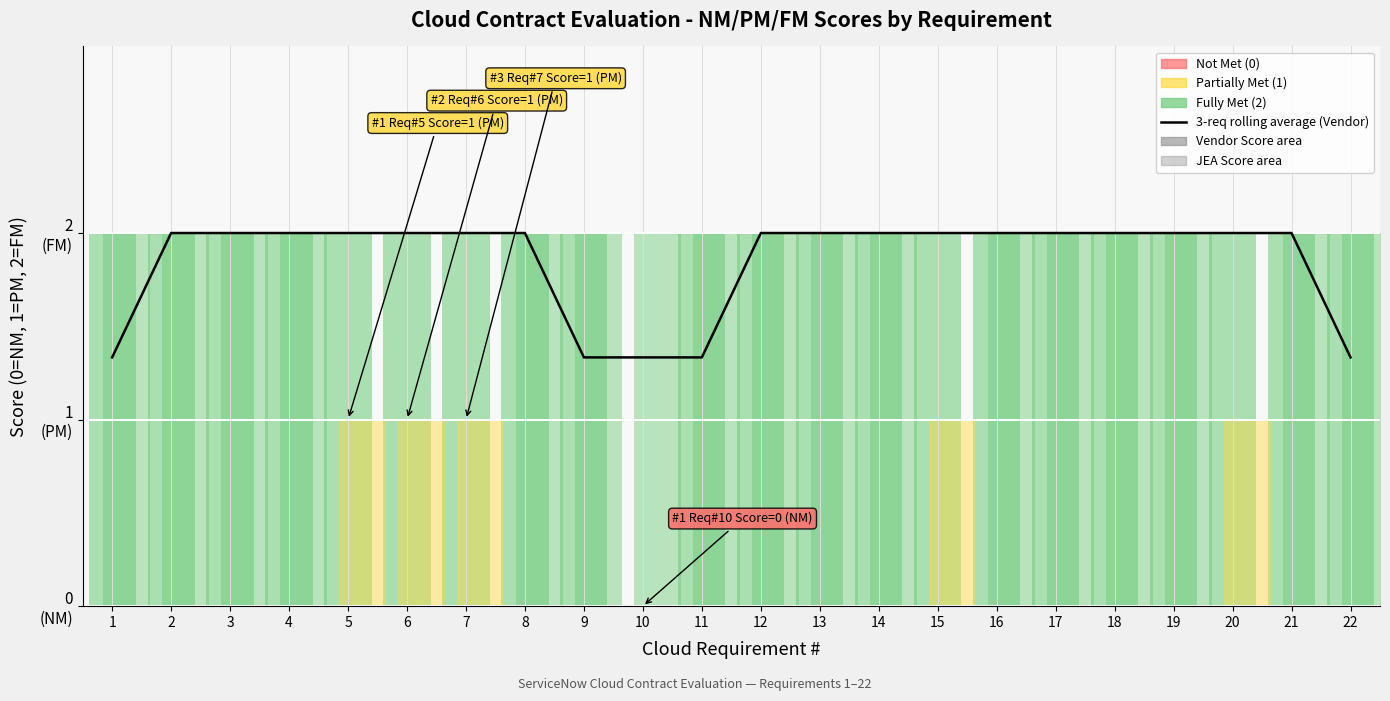

Does the chart display data point markers on the line(s)?

No